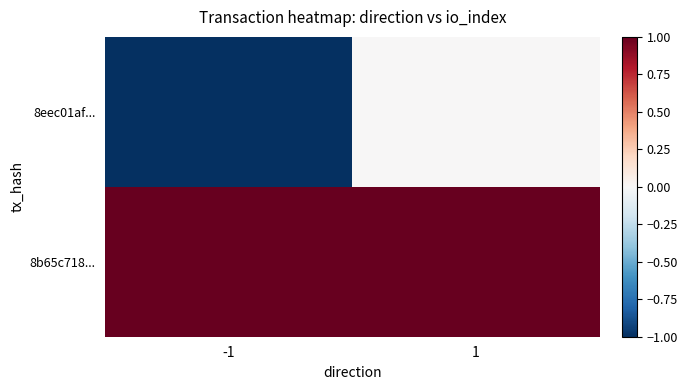

What is the spread (max minus min) of values at -1?

2